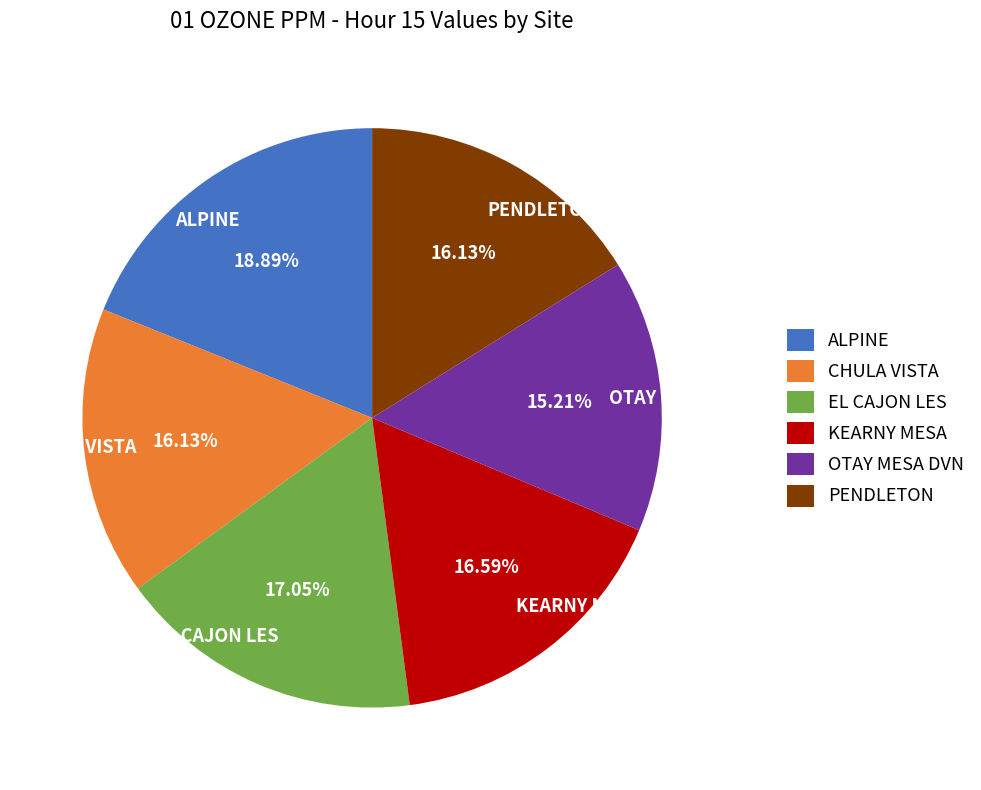

Is KEARNY MESA the majority of the pie?

No